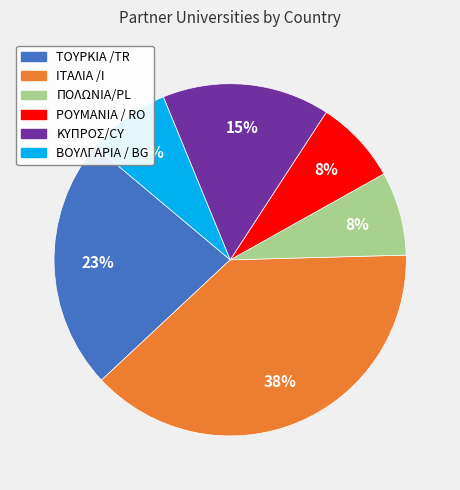

Count the number of slices in the pie.

6